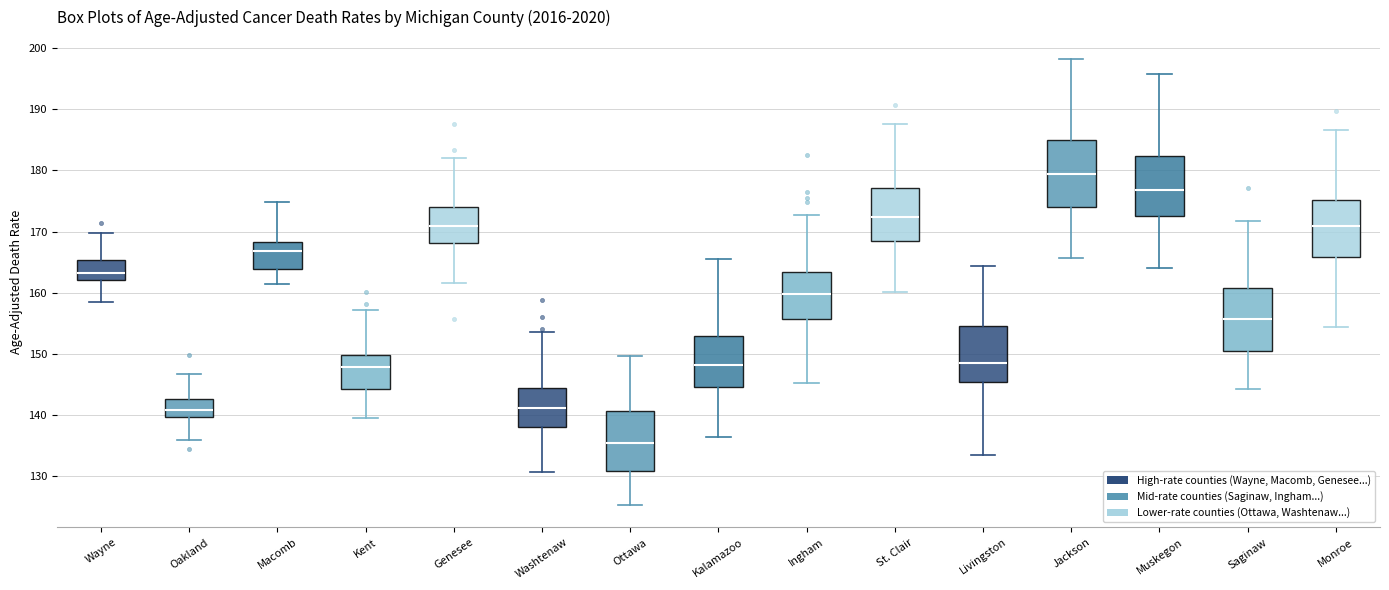

Reading left to right, transcribe this box plot: for each box, give where its median line is, the range the box spans, and where its two whiskers end, as read against the y-axis. The values are not printed on the chart, so give them approximately, as read against the axis.

Wayne: median 163, box 162 to 165, whiskers 159 to 170
Oakland: median 141, box 140 to 143, whiskers 136 to 147
Macomb: median 167, box 164 to 168, whiskers 161 to 175
Kent: median 148, box 144 to 150, whiskers 139 to 157
Genesee: median 171, box 168 to 174, whiskers 162 to 182
Washtenaw: median 141, box 138 to 144, whiskers 131 to 154
Ottawa: median 135, box 131 to 141, whiskers 125 to 150
Kalamazoo: median 148, box 145 to 153, whiskers 136 to 166
Ingham: median 160, box 156 to 163, whiskers 145 to 173
St. Clair: median 172, box 168 to 177, whiskers 160 to 188
Livingston: median 148, box 145 to 155, whiskers 133 to 164
Jackson: median 179, box 174 to 185, whiskers 166 to 198
Muskegon: median 177, box 173 to 182, whiskers 164 to 196
Saginaw: median 156, box 151 to 161, whiskers 144 to 172
Monroe: median 171, box 166 to 175, whiskers 154 to 187